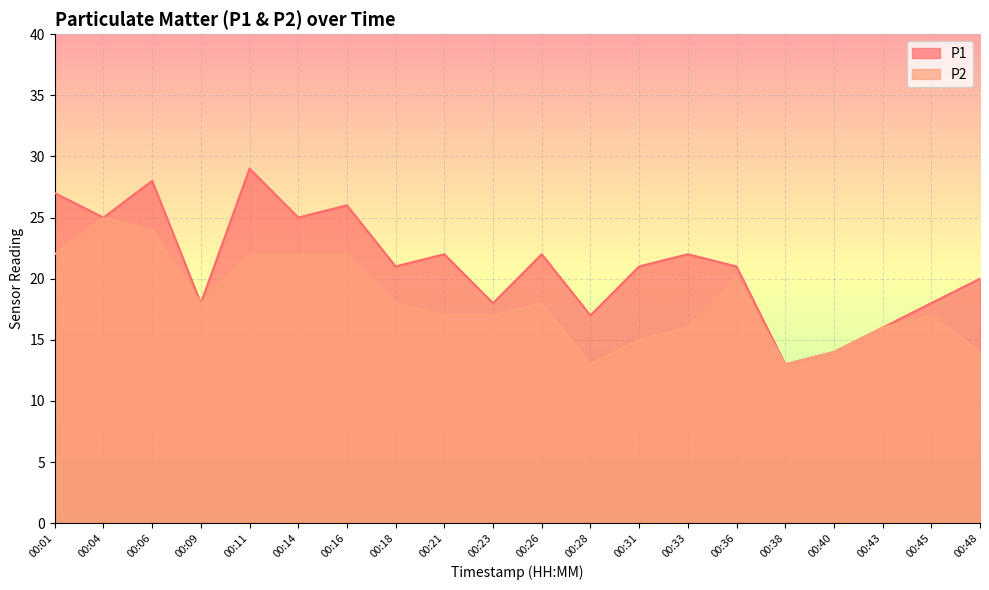

True or false: P1 and P2 cross at least once.

False